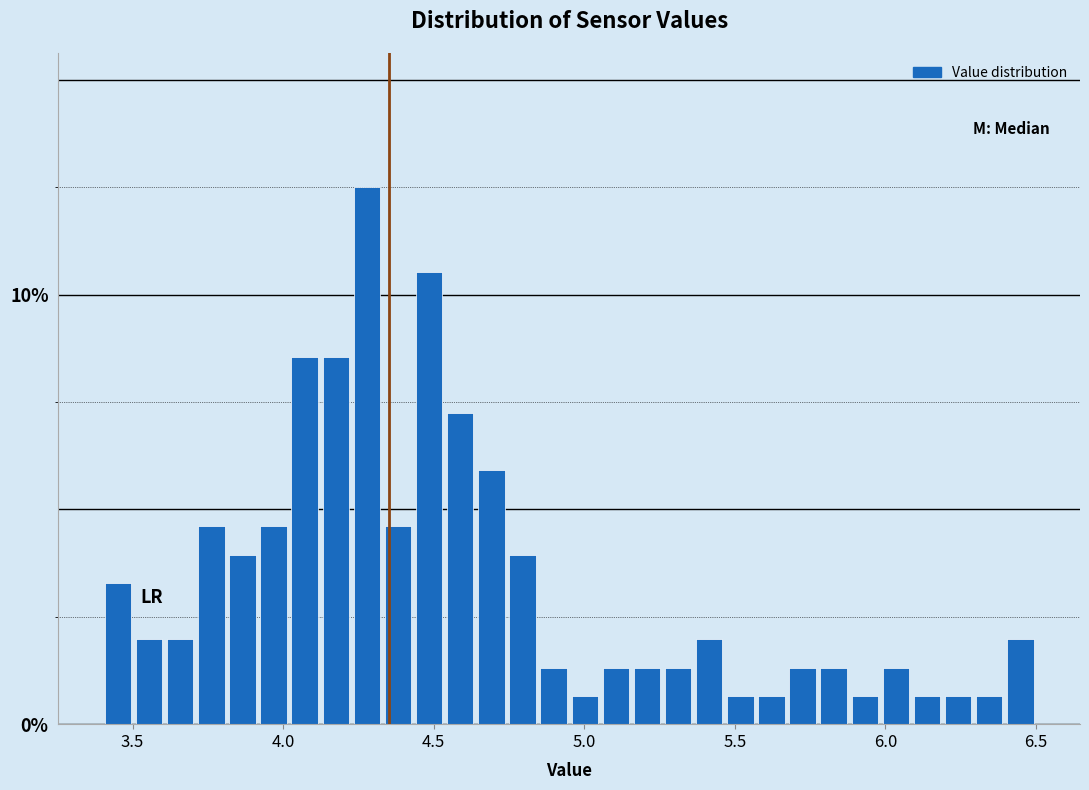

Read against the x-axis, roughly where is the centre of the tallest bar?

4.30